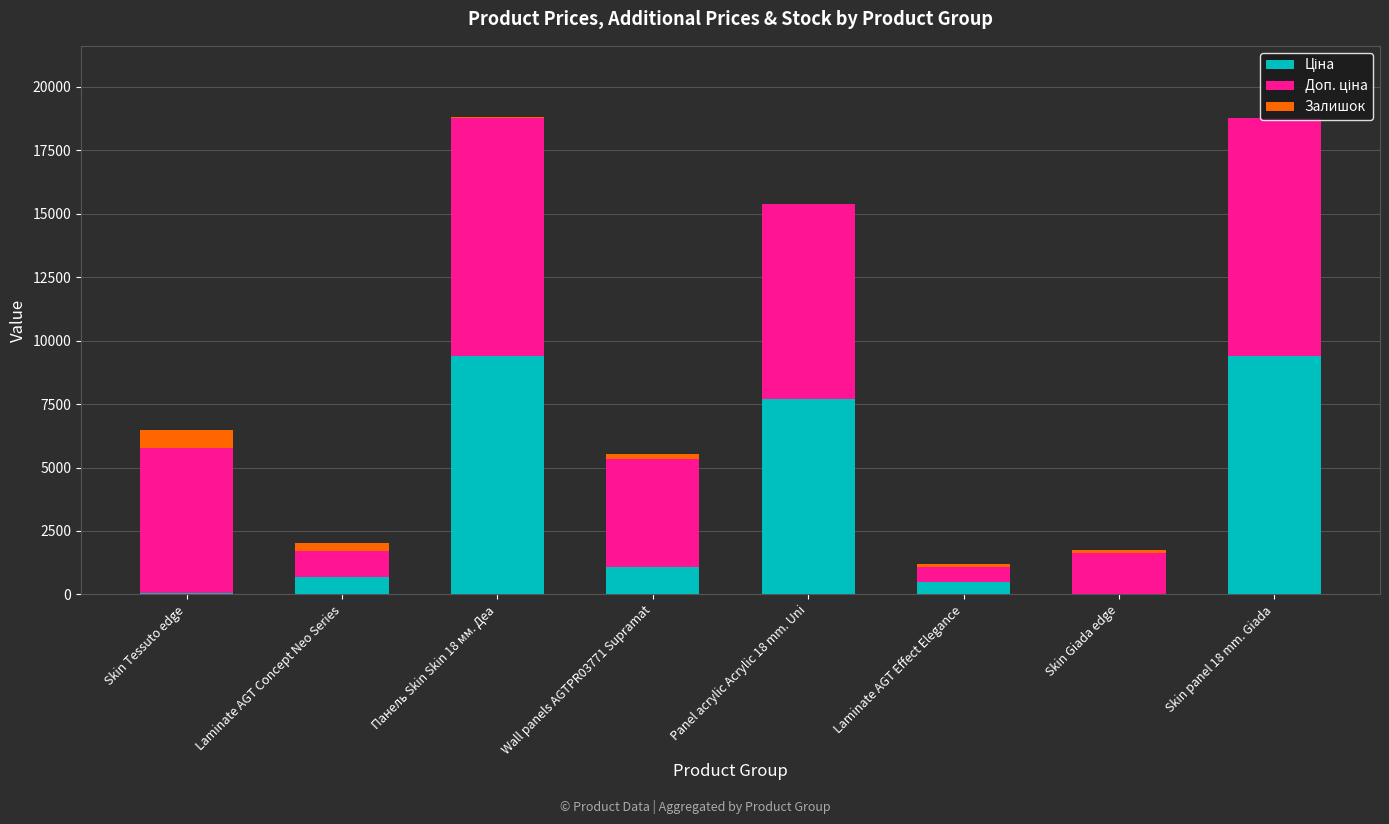

What is the label of the 2nd bar from the left?

Laminate AGT Concept Neo Series